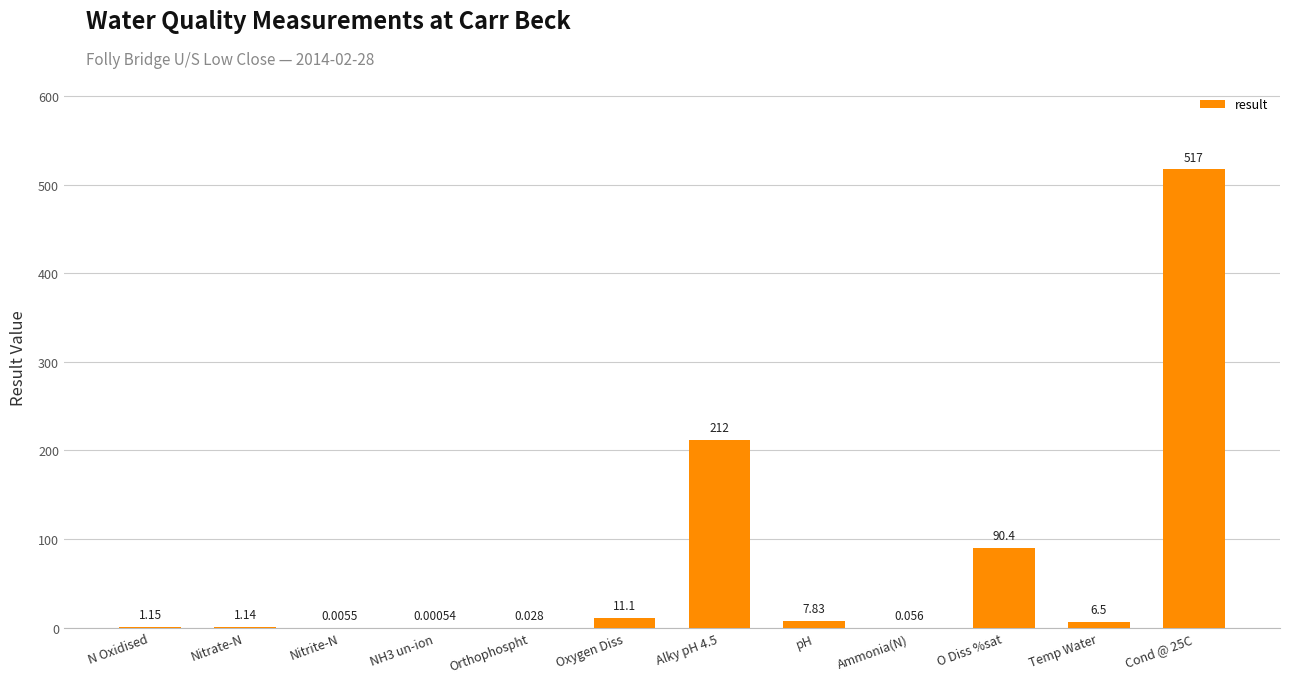

What is the change in value from Alky pH 4.5 to pH?

-204.2